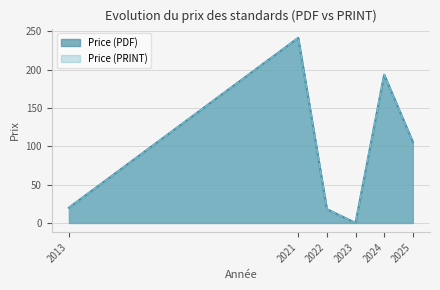

True or false: Price (PDF) and Price (PRINT) cross at least once.

False